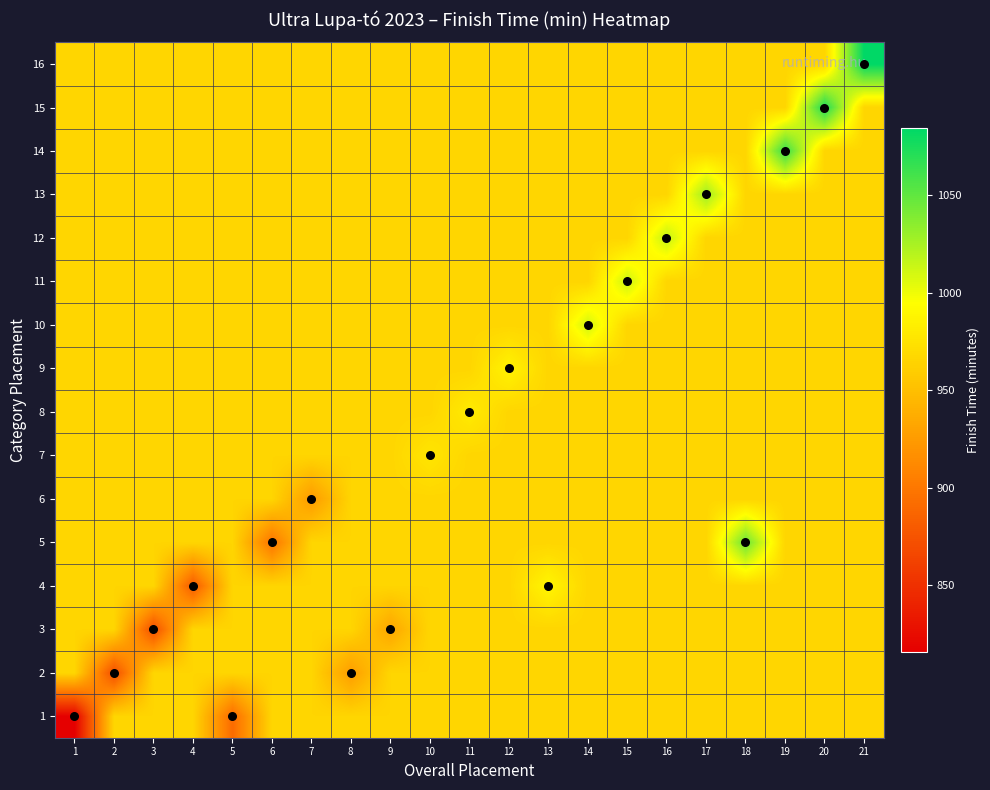

At which category is the sum across all series the highest?

21